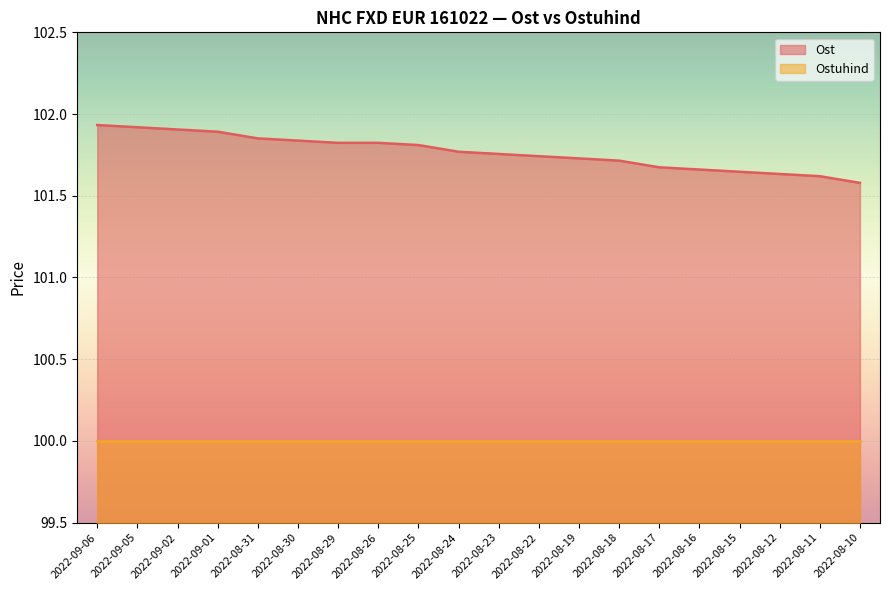

Reading right to left, list all the values displayed in this chart.

101.6	101.6	101.6	101.6	101.7	101.7	101.7	101.7	101.7	101.8	101.8	101.8	101.8	101.8	101.8	101.9	101.9	101.9	101.9	101.9